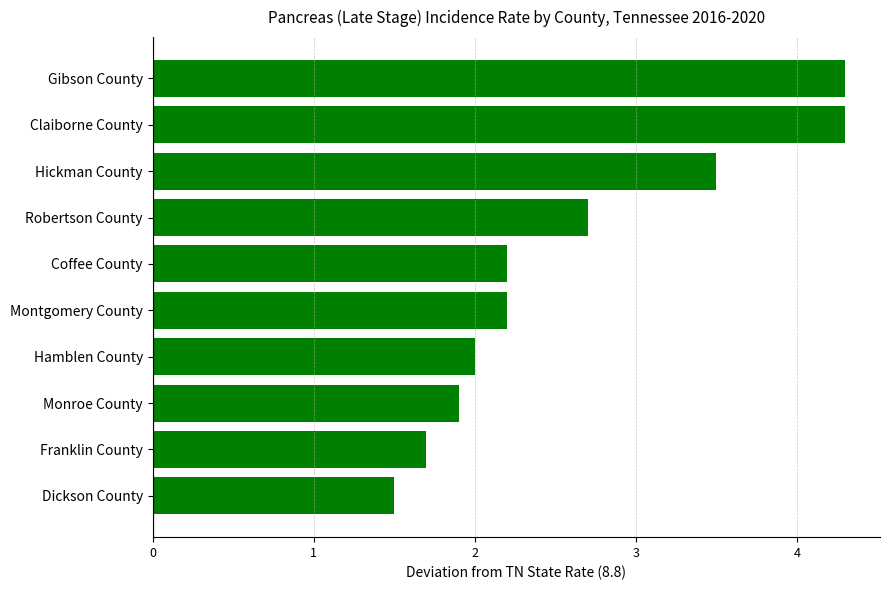

How many distinct data groups are displayed?

1